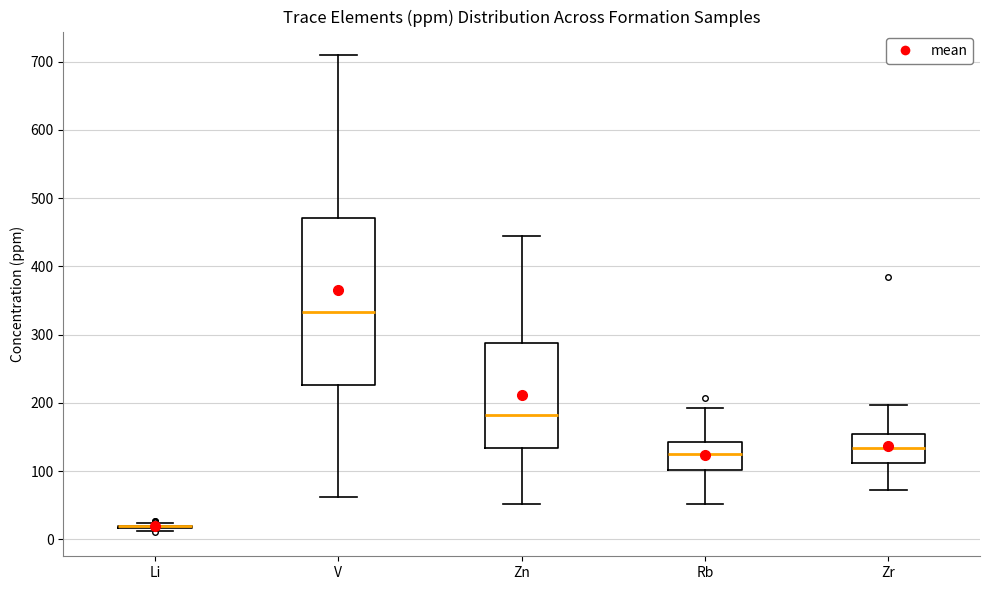

Reading left to right, transcribe this box plot: for each box, give where its median line is, the range the box spans, and where its two whiskers end, as read against the y-axis. The values are not printed on the chart, so give them approximately, as read against the axis.

Li: box collapsed to a line at 20, whiskers 10 to 20
V: median 330, box 230 to 470, whiskers 60 to 710
Zn: median 180, box 130 to 290, whiskers 50 to 450
Rb: median 120, box 100 to 140, whiskers 50 to 190
Zr: median 130, box 110 to 150, whiskers 70 to 200